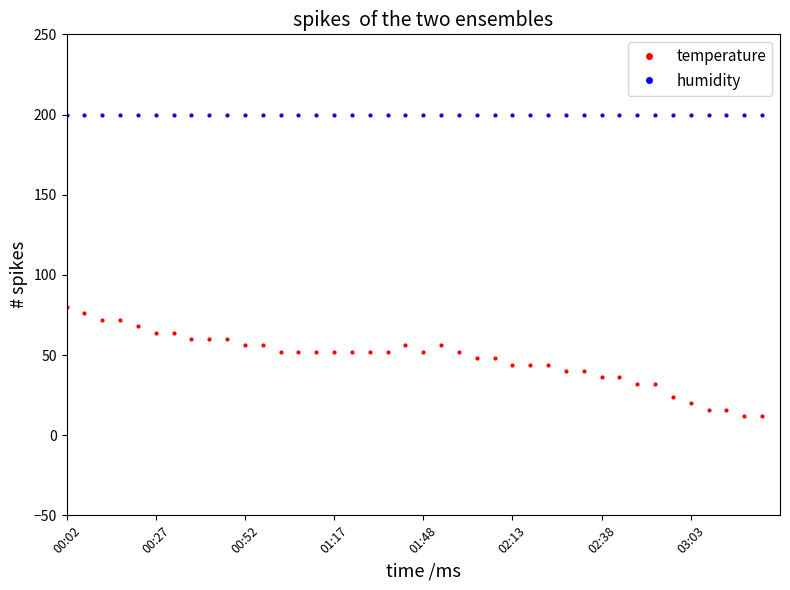

What are all the series names shown in the legend?

temperature, humidity